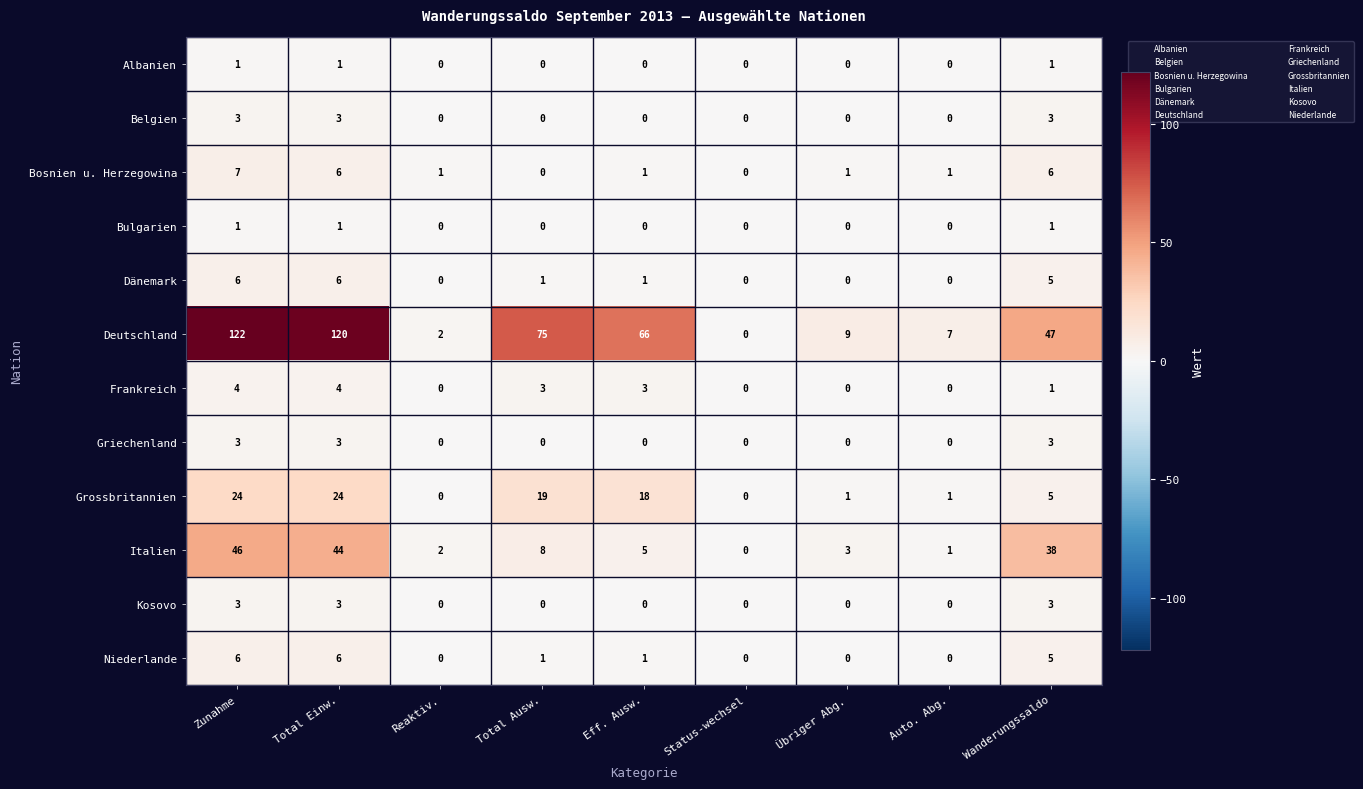

What is the maximum value shown in the chart?

122